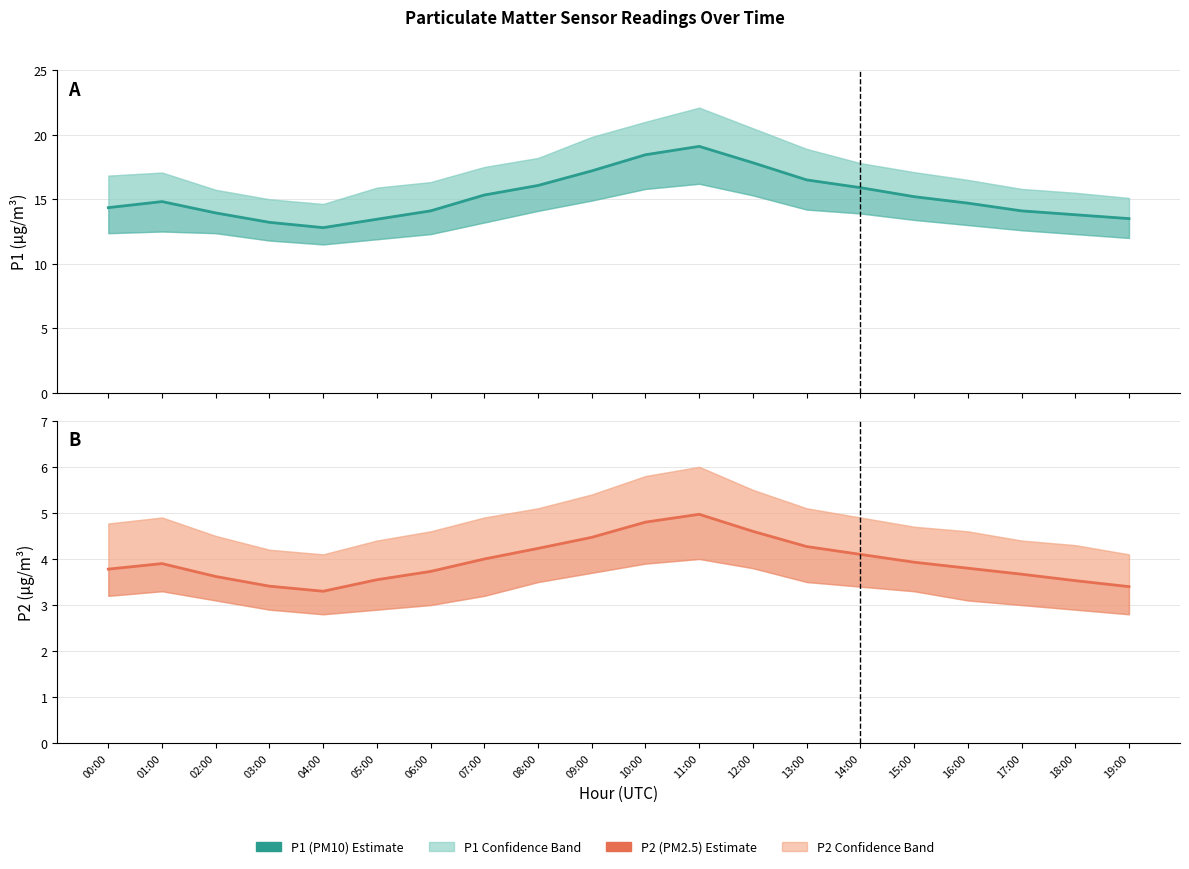

What is the label of the 19th point from the left?

18:00